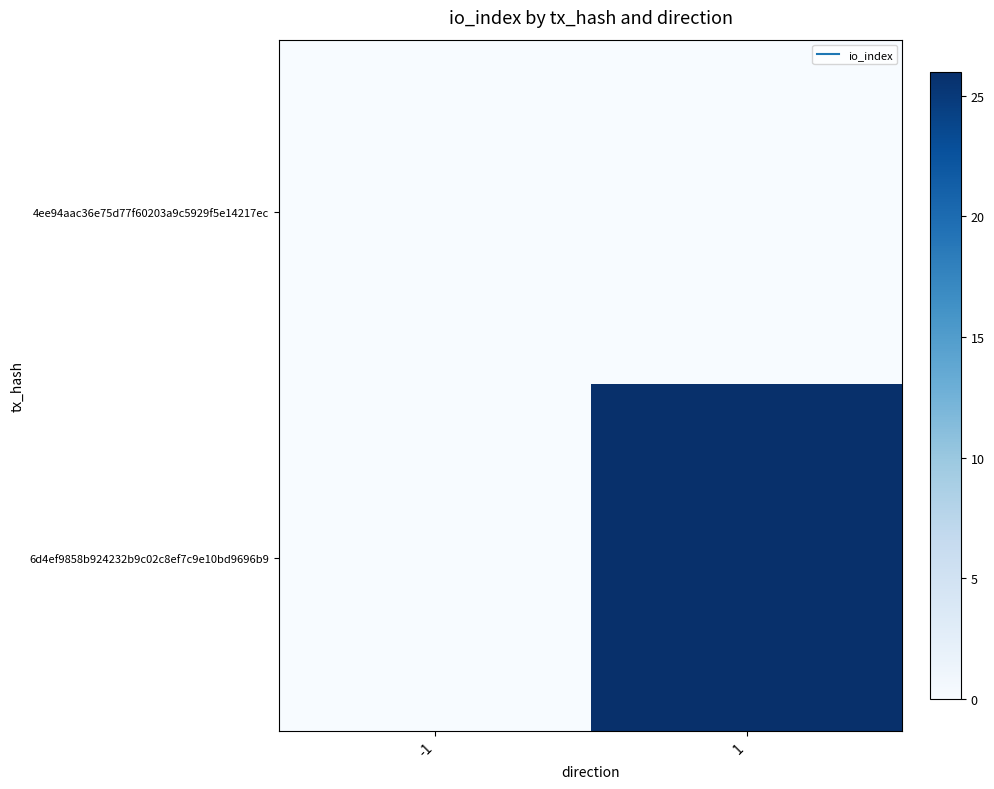

How many distinct data groups are displayed?

2